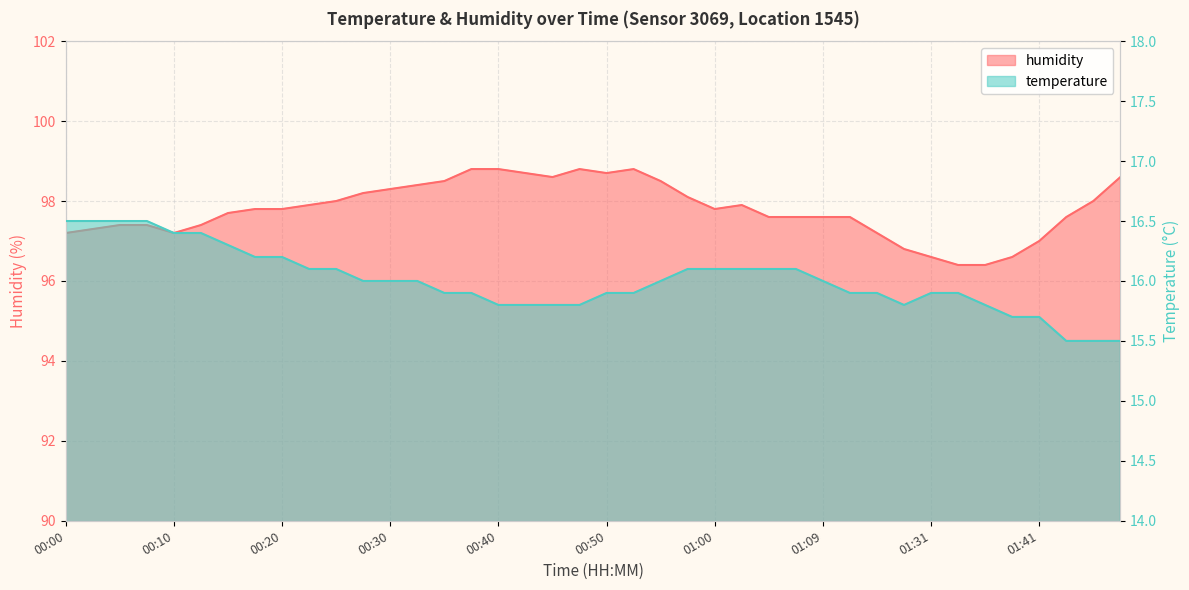

What is the difference between the maximum and second lowest values in the temperature series?

1.0